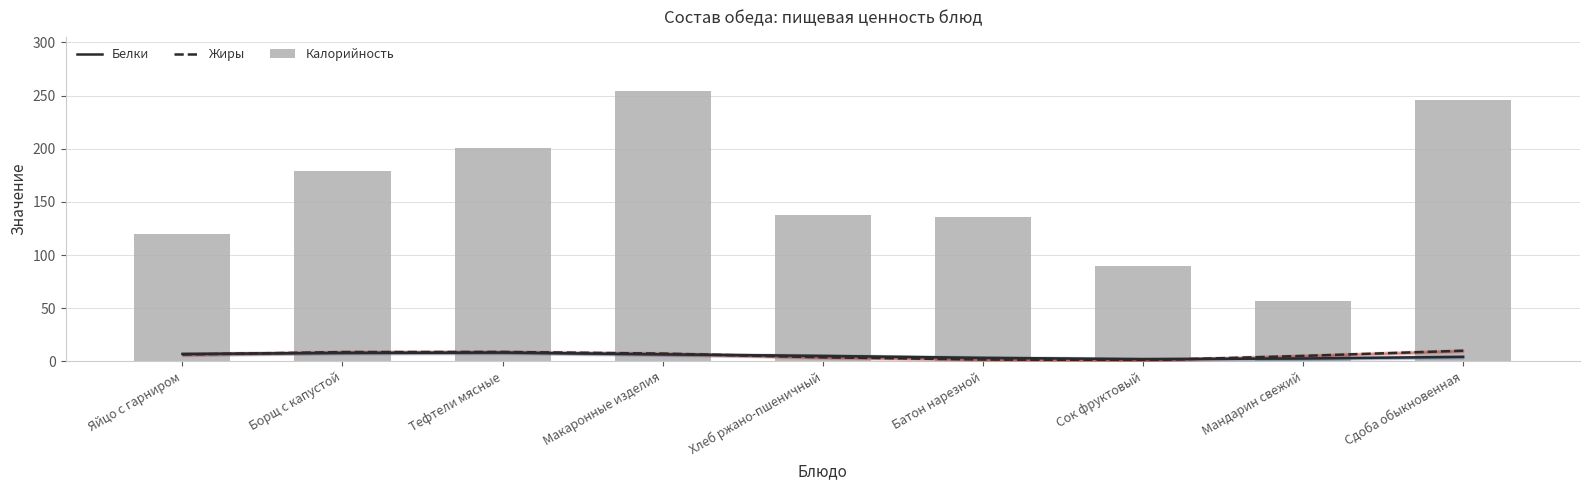

Between Макаронные изделия and Сок фруктовый, which is larger?

Макаронные изделия